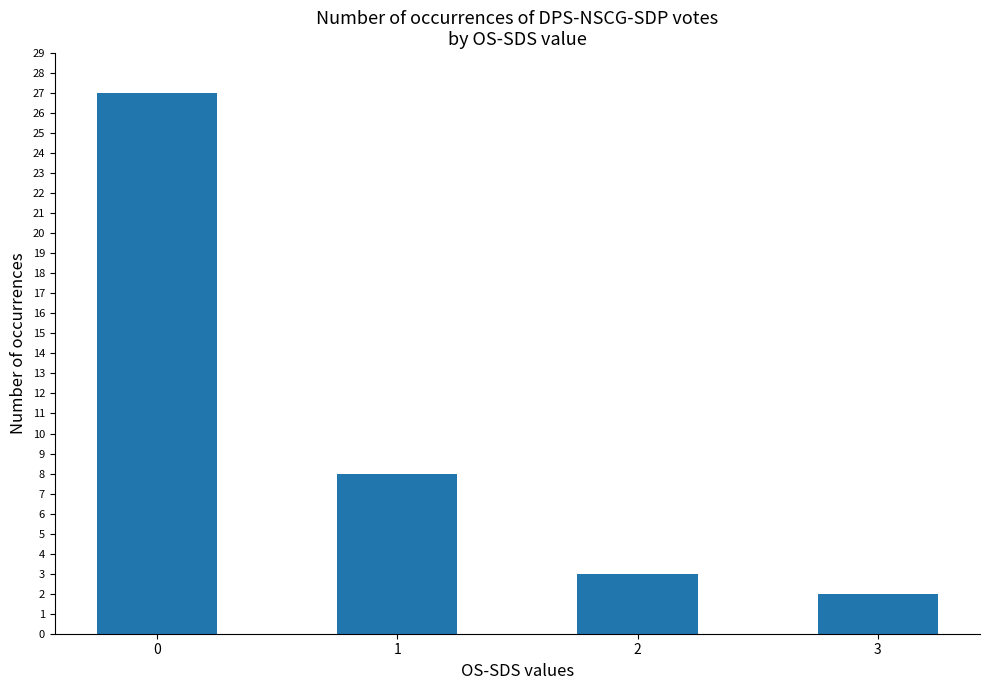

True or false: the data shows 3 at 2.

True